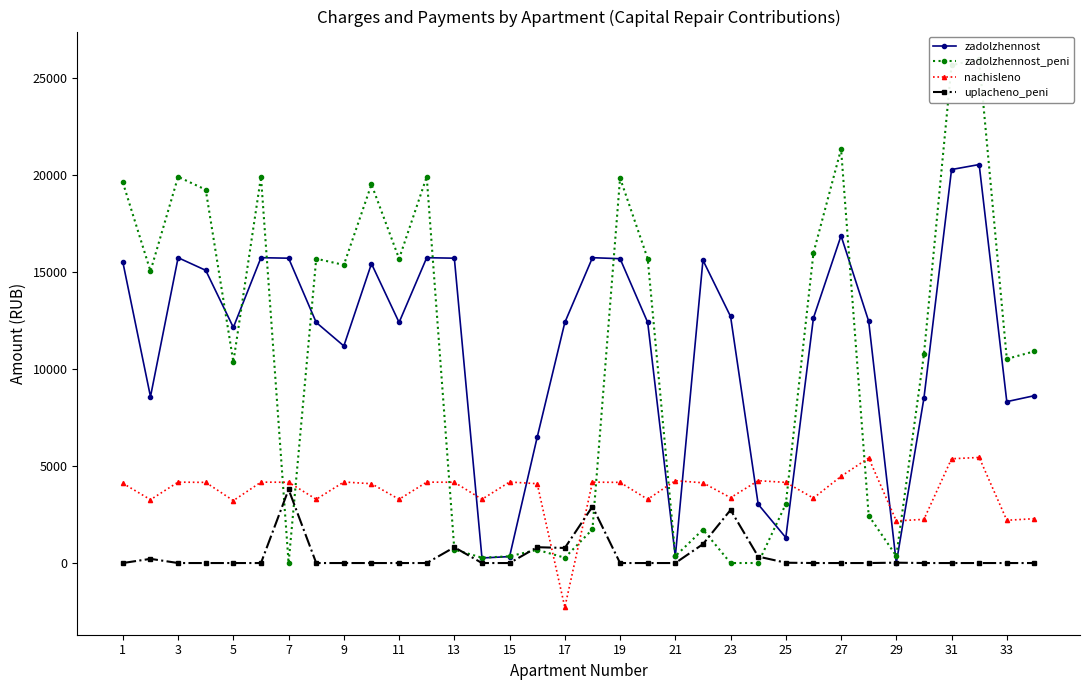

In nachisleno, how many points are higher than both neighbors (excluding endpoints)?

10